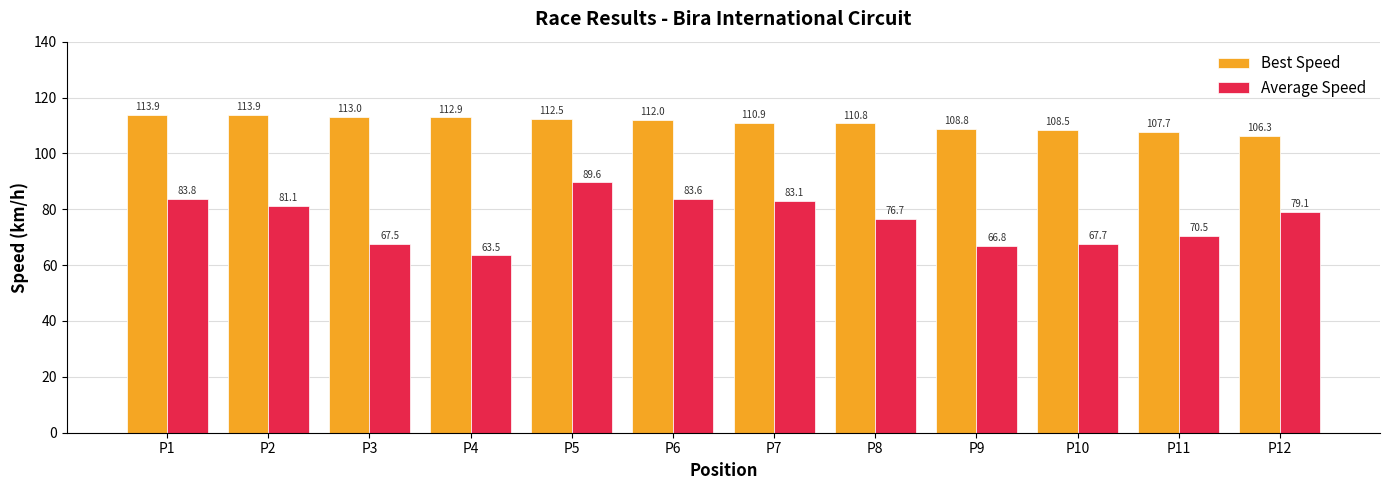

At P3, list the series in order from smallest to largest.

Average Speed, Best Speed